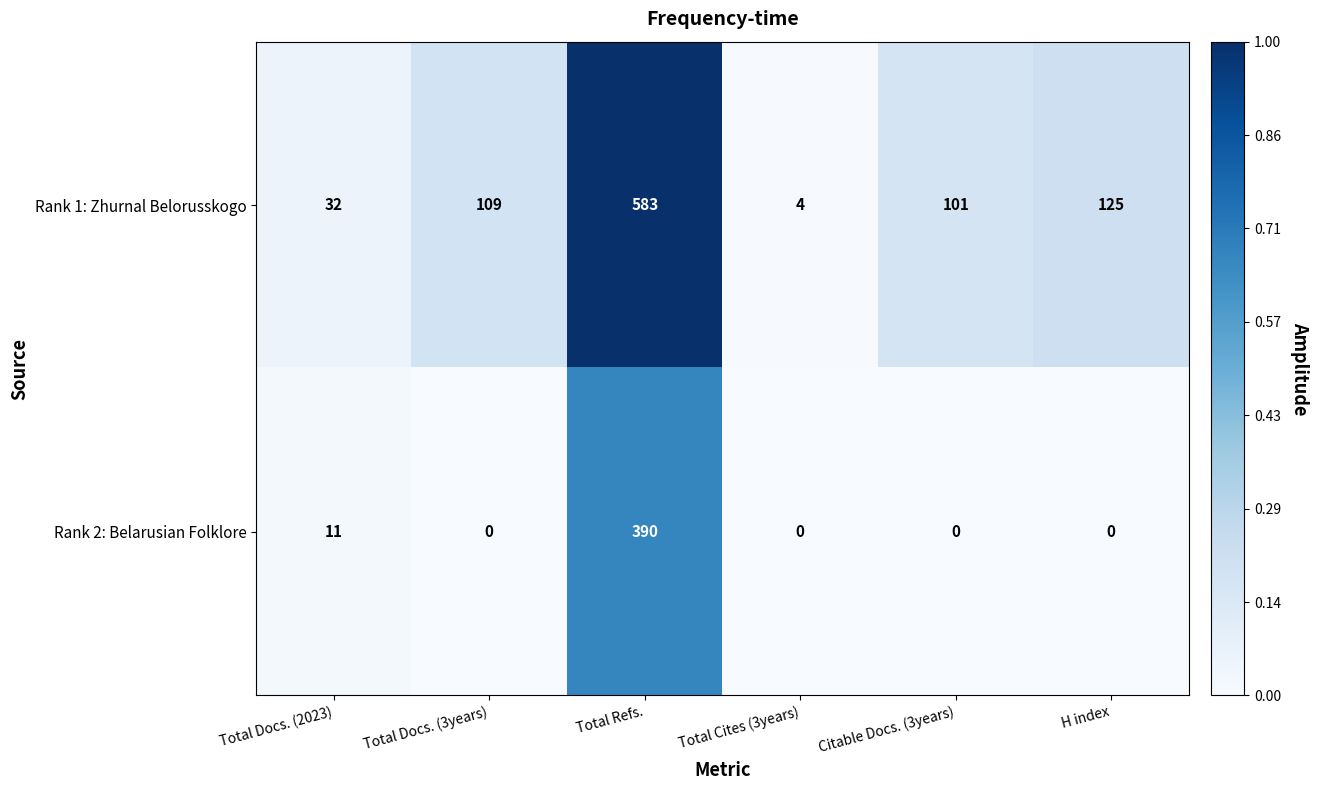

The value of Rank 2: Belarusian Folklore at Citable Docs. (3years) is 0. True or false?

True